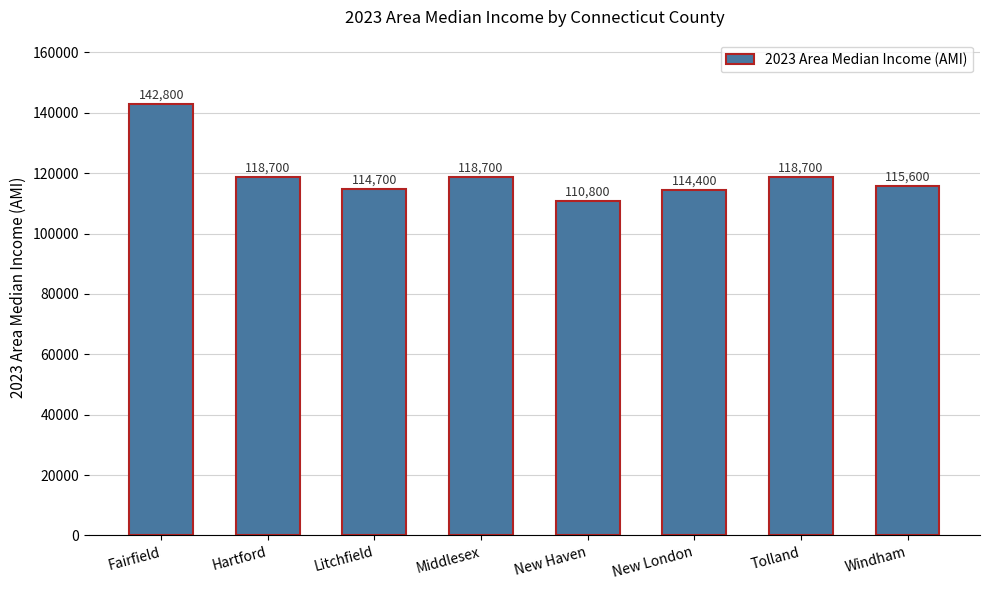

What is the label of the 7th bar from the right?

Hartford